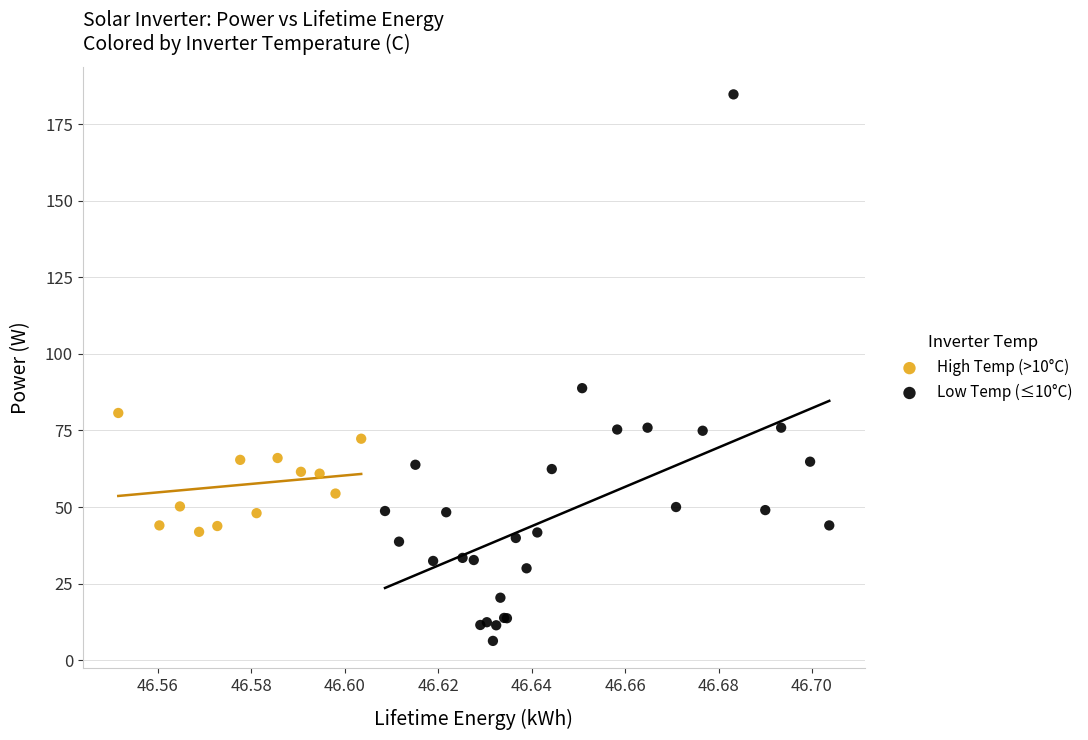

Which series has the widest spread of Y values?

Low Temp (≤10°C)